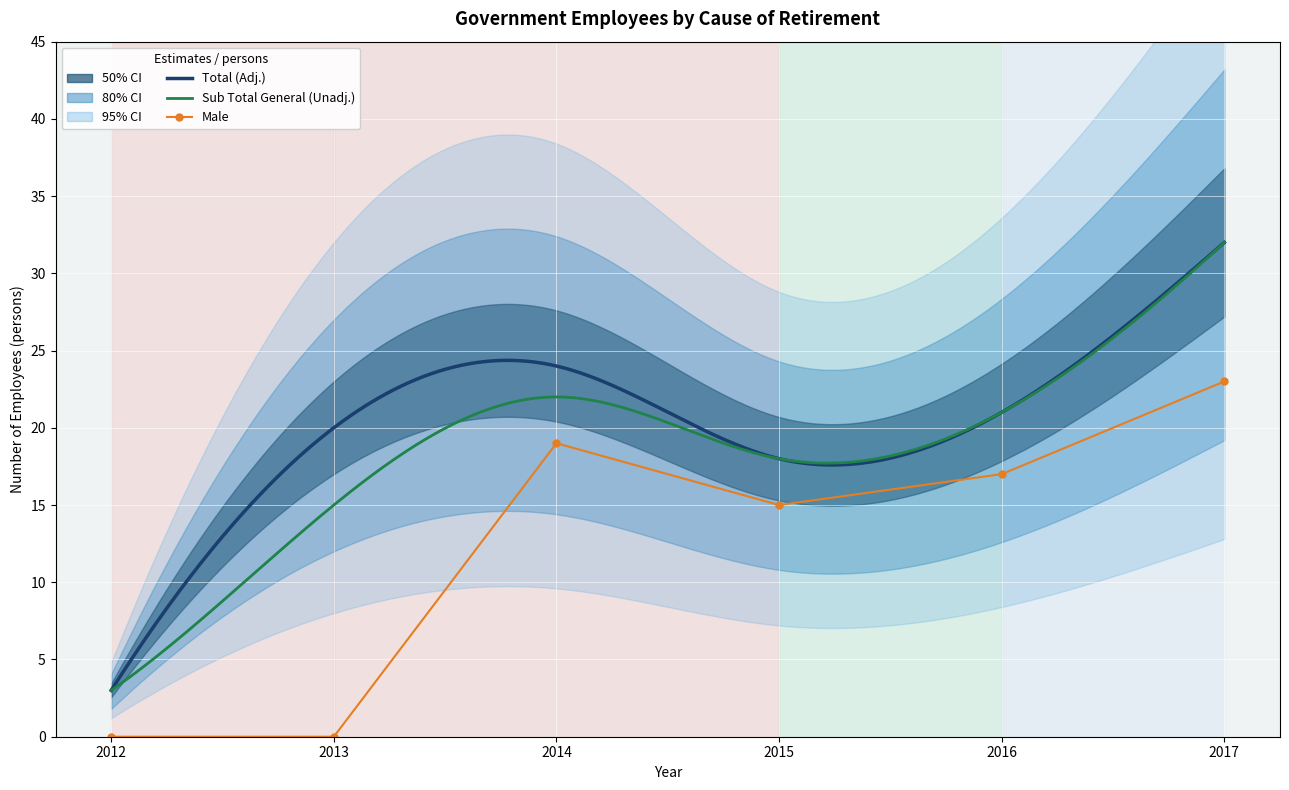

What is the approximate value of Total at 2017, to the nearest 5?

30